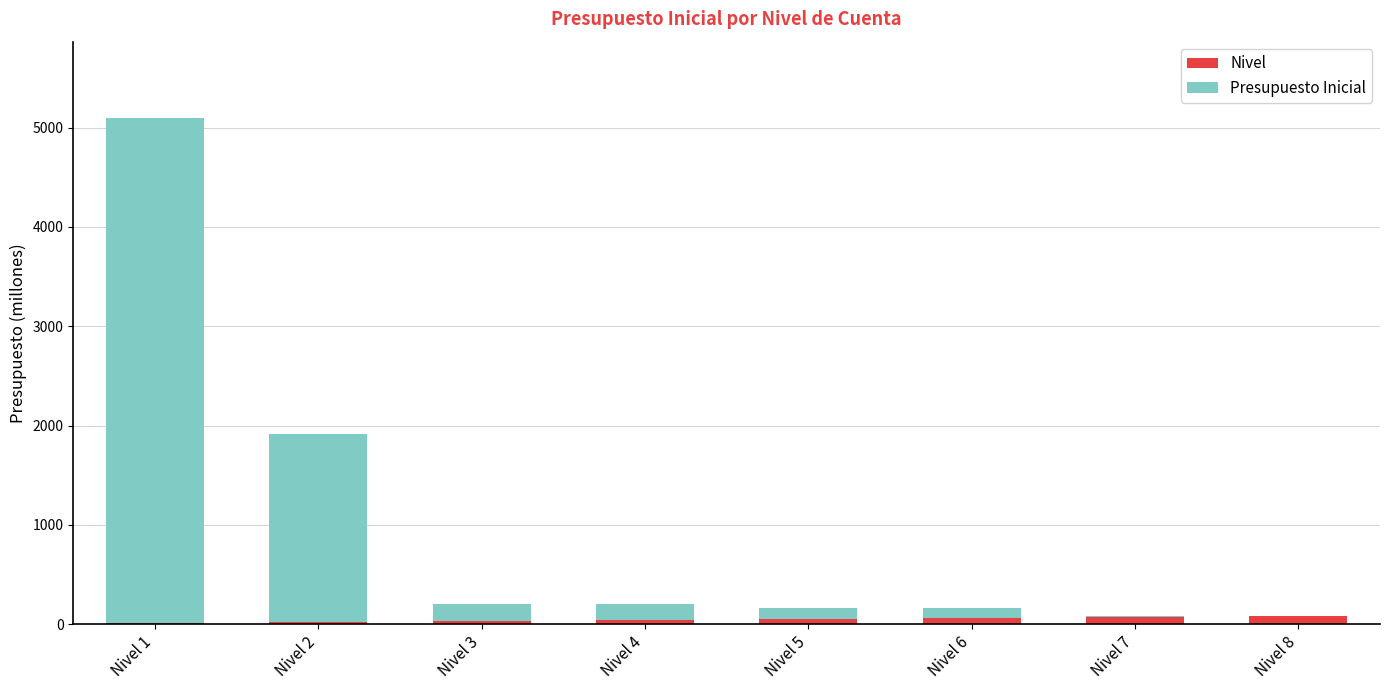

Between Nivel 1 and Nivel 2, which series saw the biggest shift?

Presupuesto Inicial